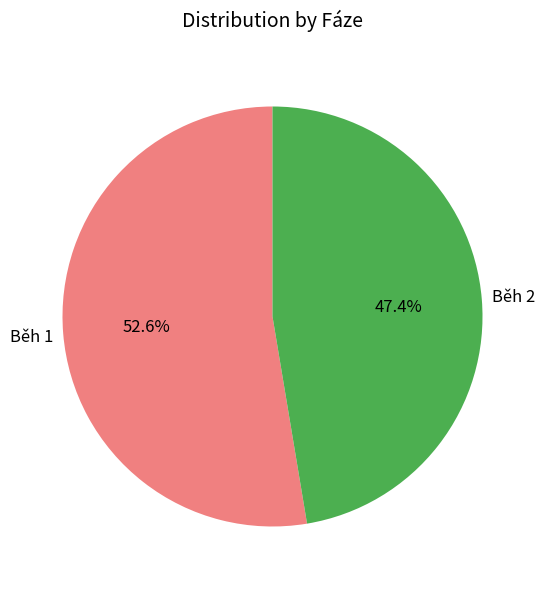

What is the total percentage of Běh 1 and Běh 2?

100.0%